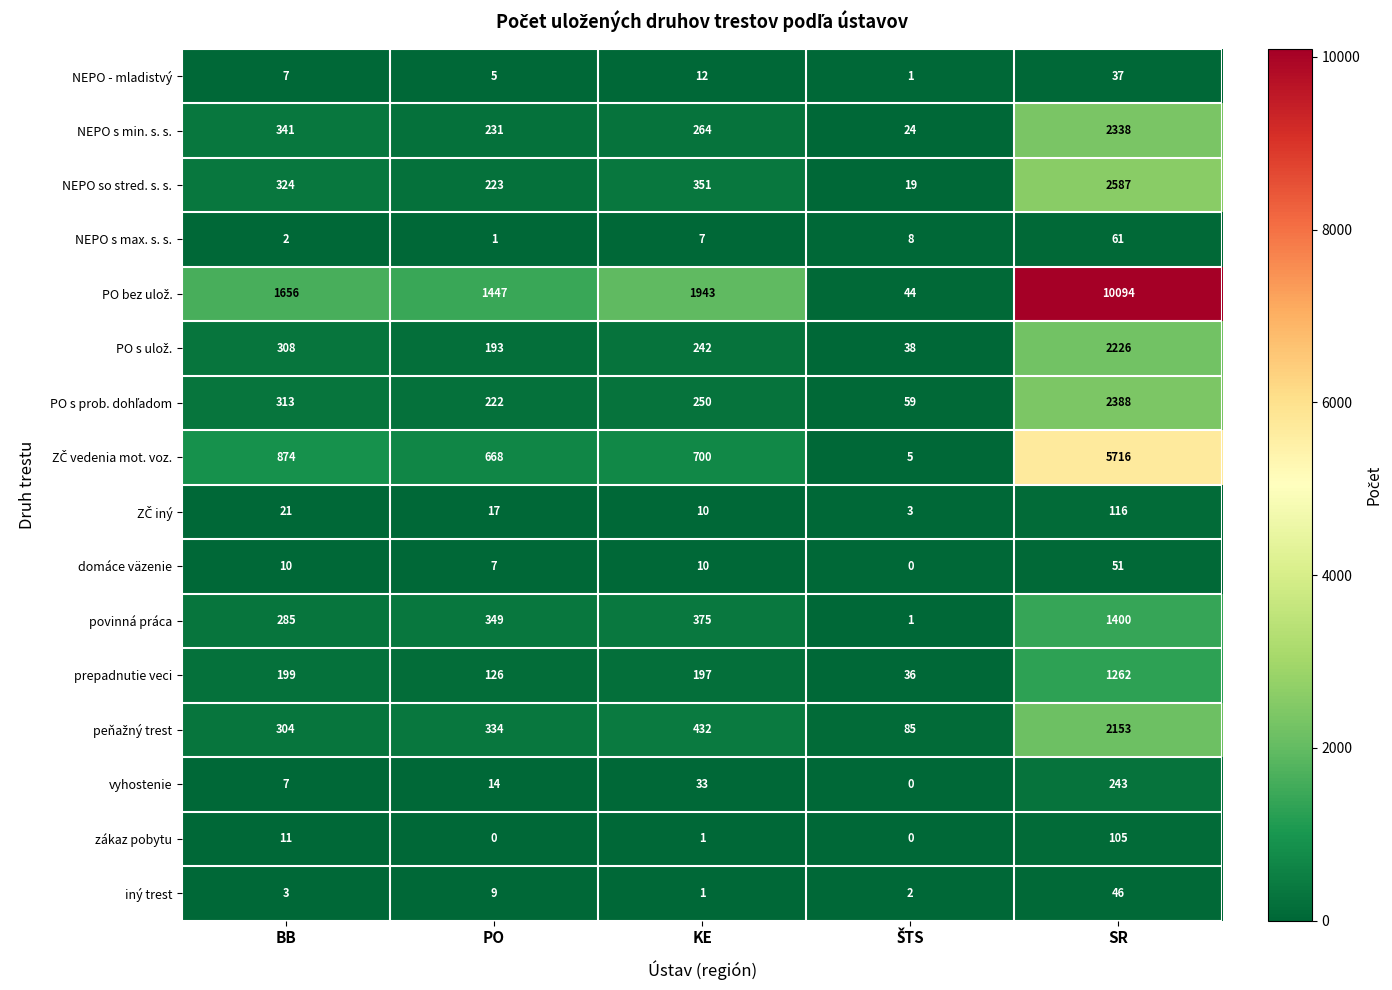

Where is povinná práca nearest to the value 700?

KE